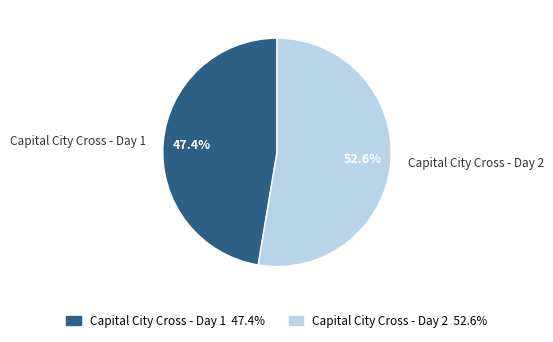

What is the largest slice in the pie chart?

Capital City Cross - Day 2